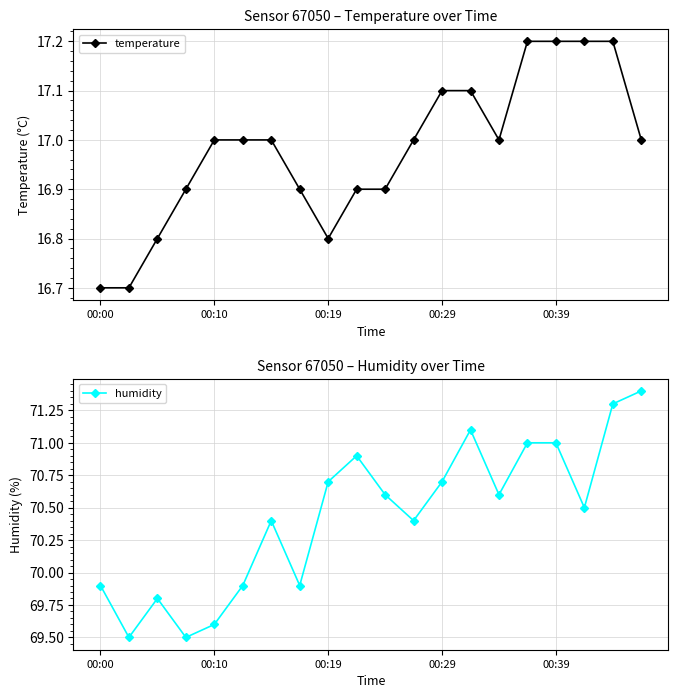

Reading left to right, extract all data points from this chart.

temperature: 16.7	16.7	16.8	16.9	17.0	17.0	17.0	16.9	16.8	16.9	16.9	17.0	17.1	17.1	17.0	17.2	17.2	17.2	17.2	17.0
humidity: 69.9	69.5	69.8	69.5	69.6	69.9	70.4	69.9	70.7	70.9	70.6	70.4	70.7	71.1	70.6	71.0	71.0	70.5	71.3	71.4